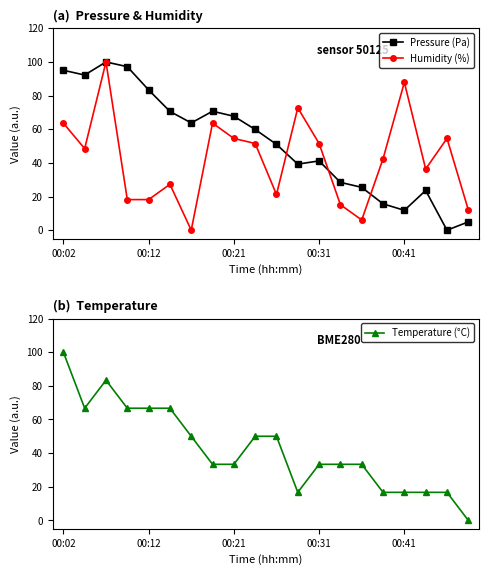

How many values in the Humidity (%) series are below 48?

10